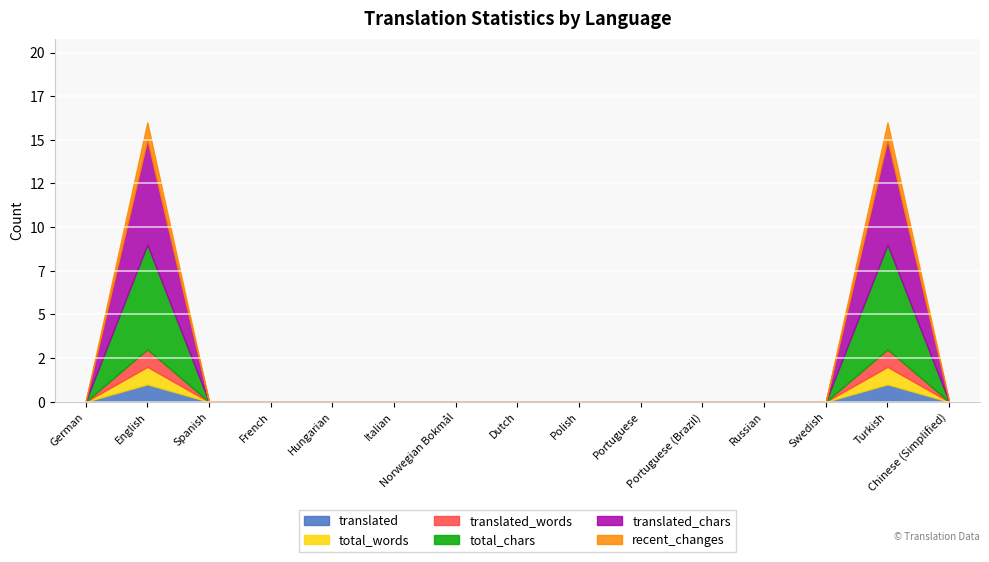

What is the difference between the maximum and second lowest values in the translated_words series?

1